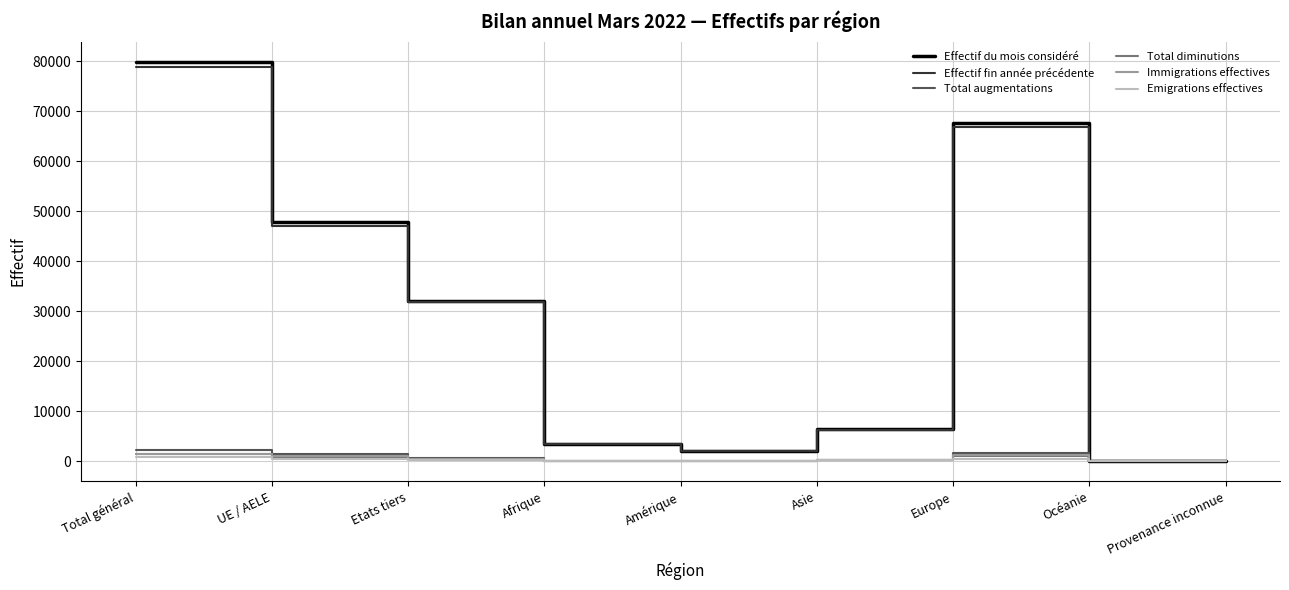

What is the maximum value for Total diminutions?

1430